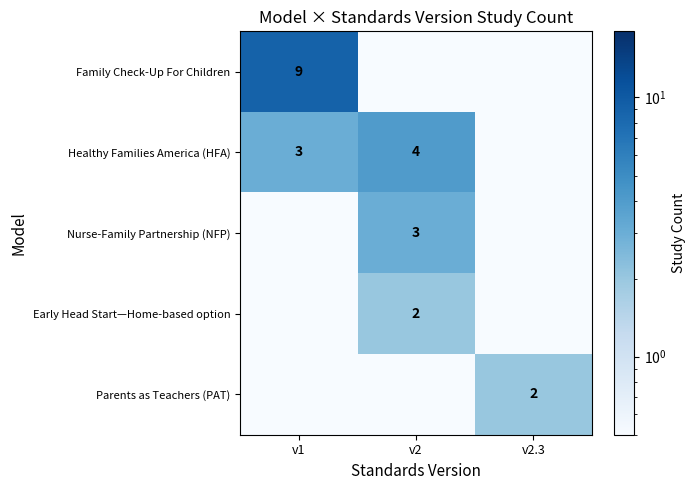

Which category has the highest value across all series?

v1